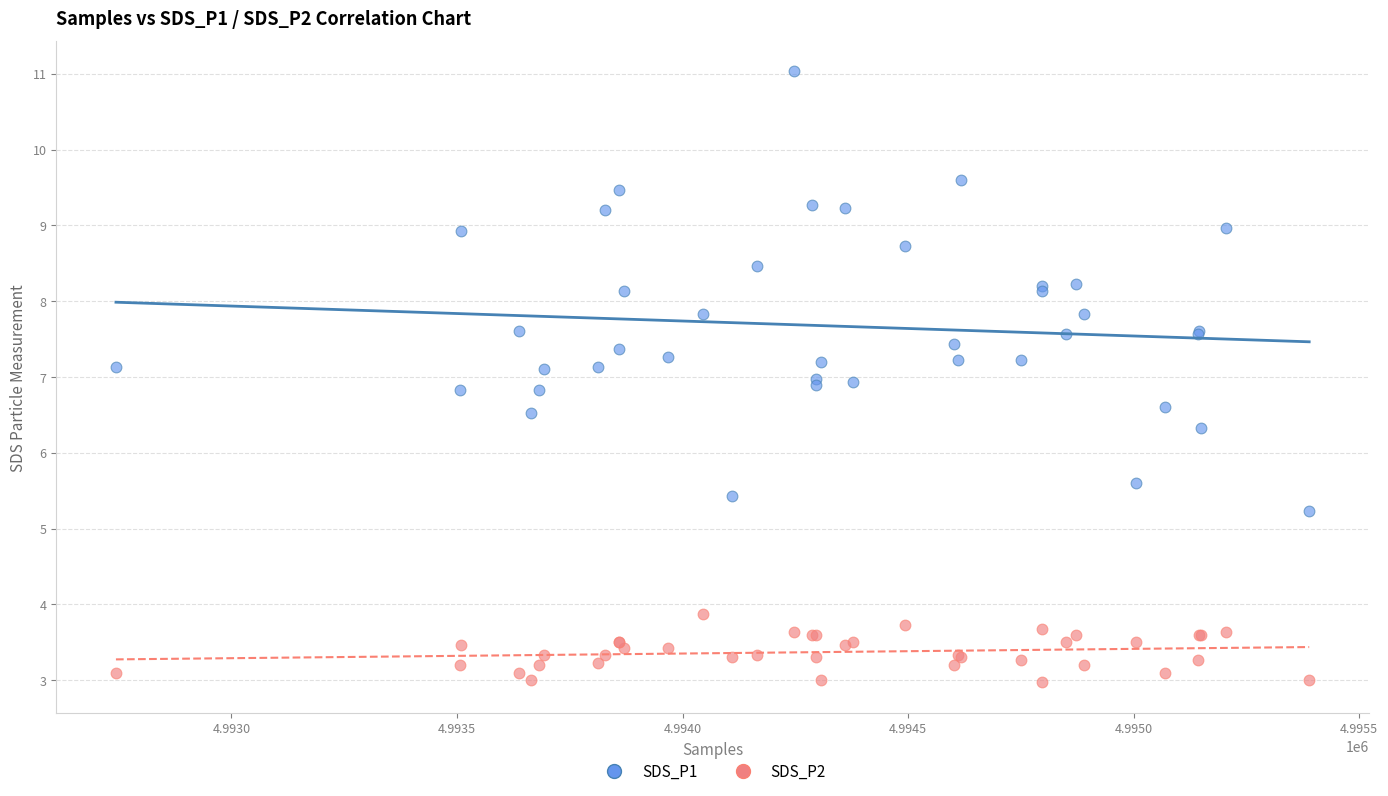

Which series has the largest Y range (max minus min)?

SDS_P1